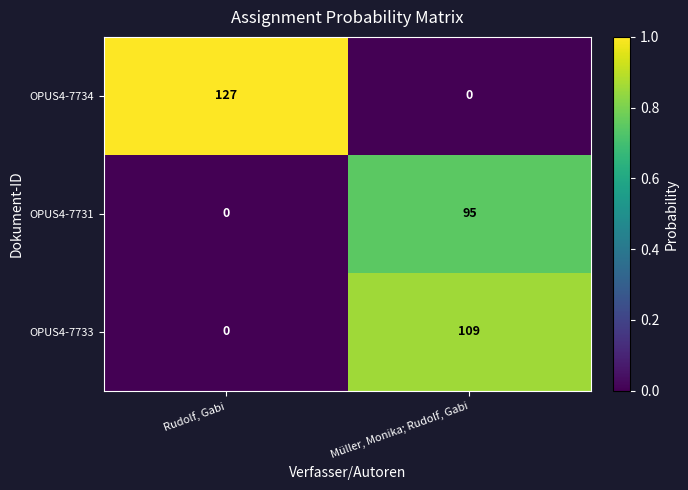

How many series are shown in this chart?

3